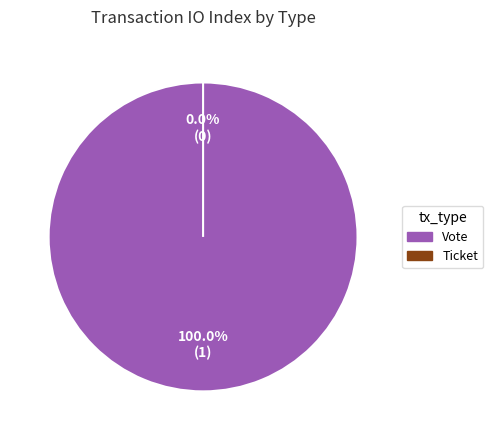

Count the number of slices in the pie.

2